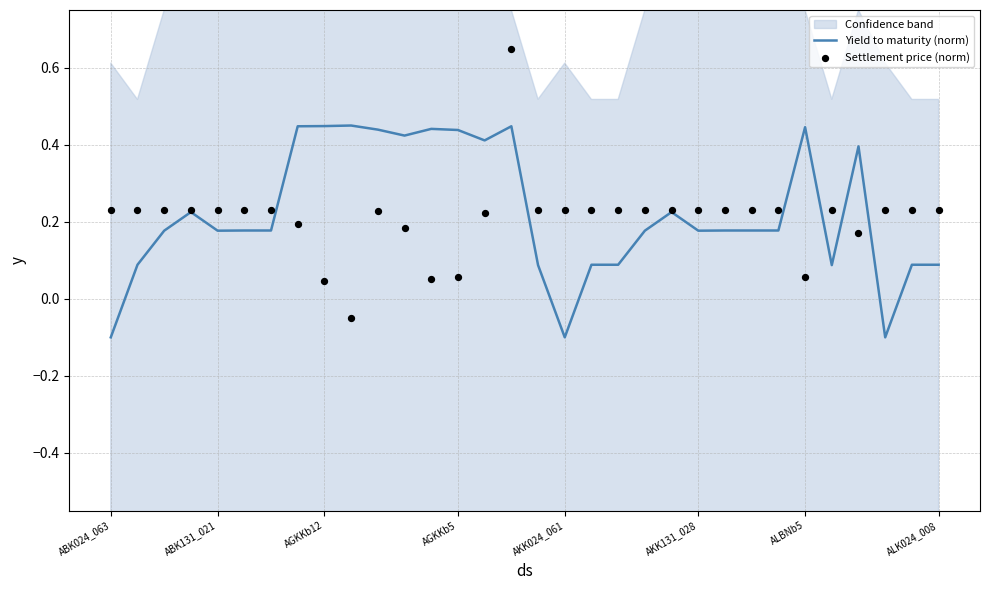

What are all the series names shown in the legend?

Yield to maturity (norm), Settlement price (norm)